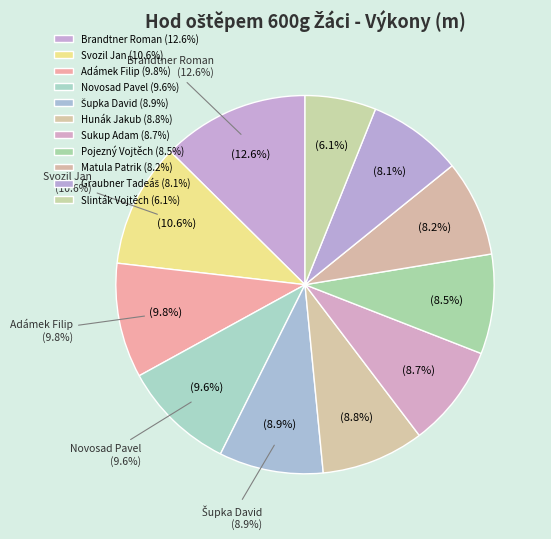

What is the smallest slice in the pie chart?

Slinták Vojtěch